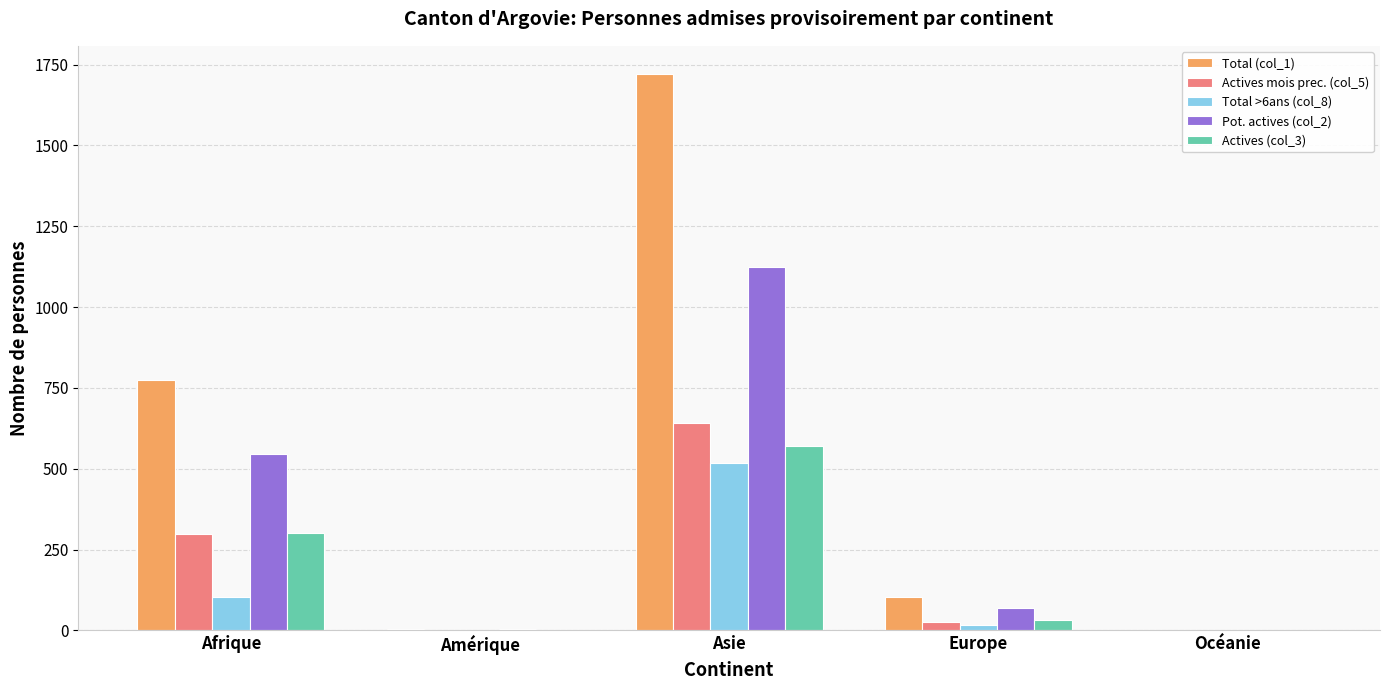

Which series has the largest total across all categories?

Total (col_1)